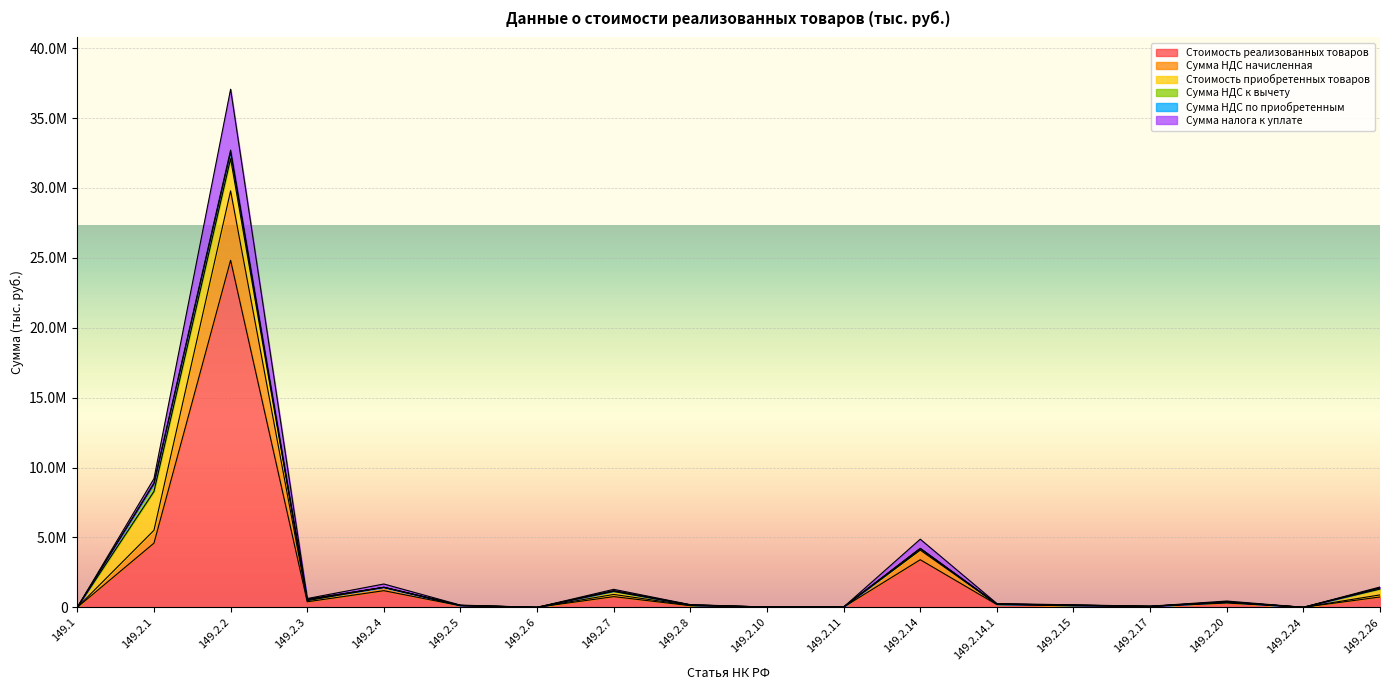

True or false: Сумма НДС начисленная and Сумма НДС по приобретенным cross at least once.

False